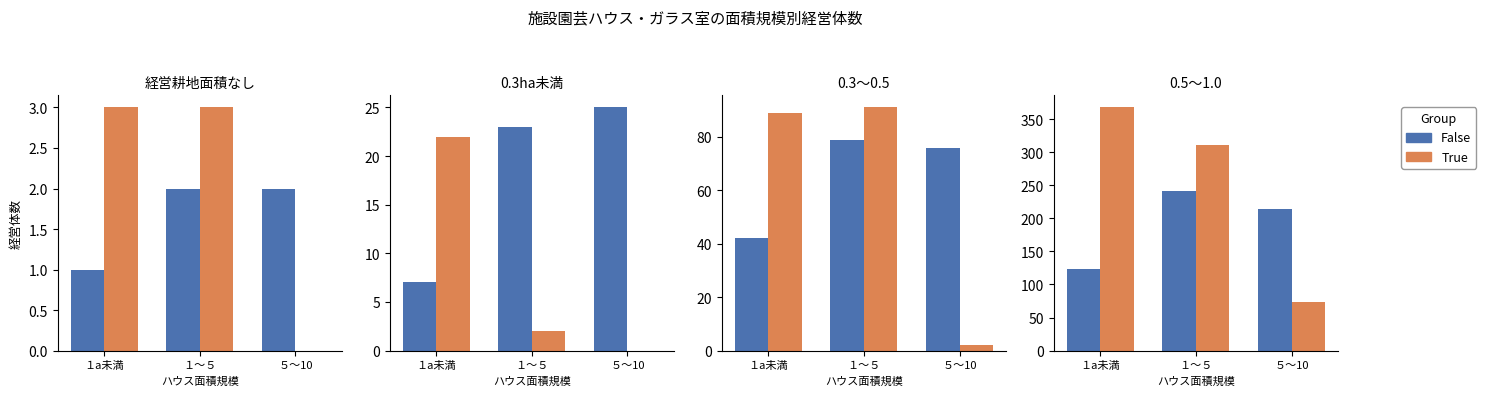

Rank the series by their maximum value, from lowest to highest.

False, True